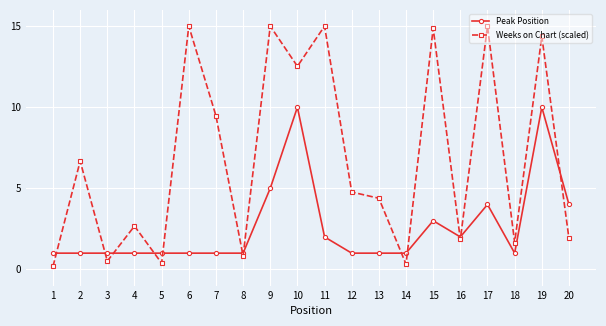

How many interior local valleys does the Weeks on Chart (scaled) series have?

7